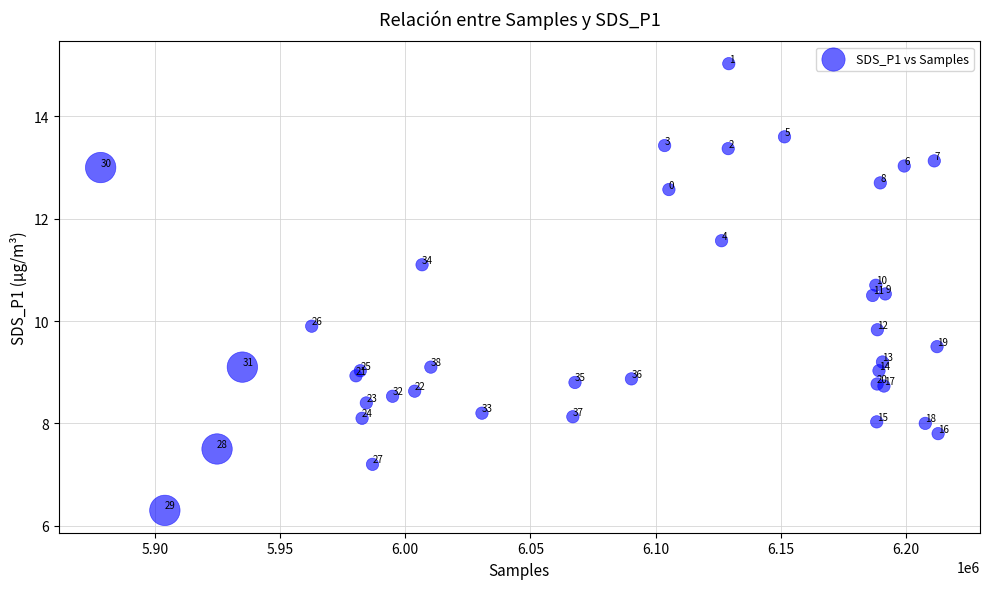

What Y value in the scatter plot is closest to 10?

9.9